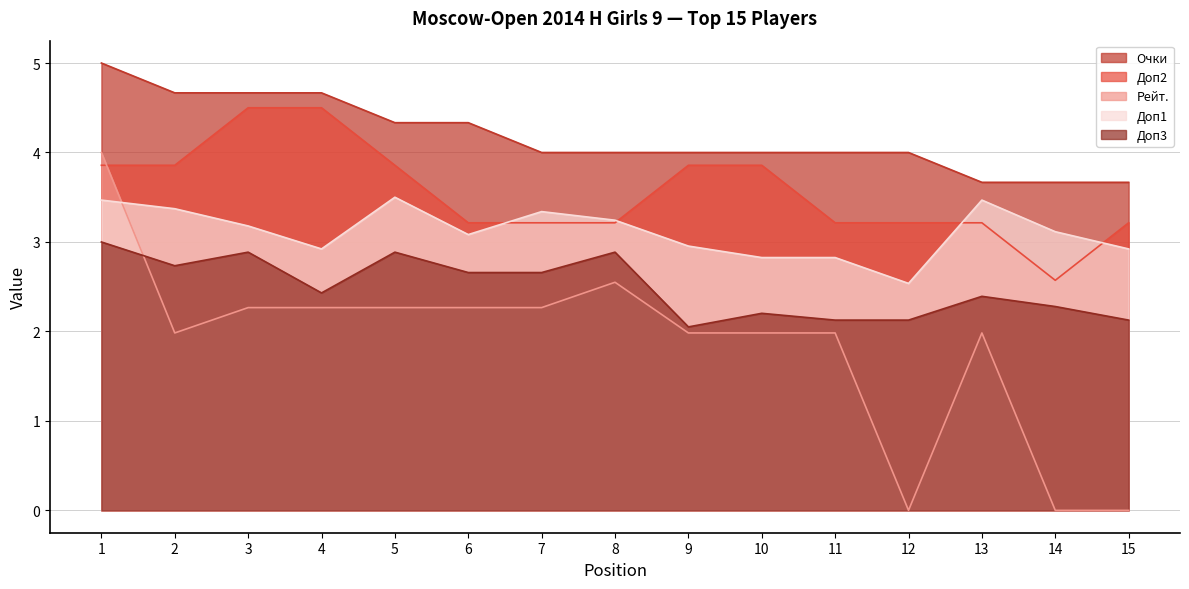

What are all the series names shown in the legend?

Очки, Доп2, Рейт., Доп1, Доп3